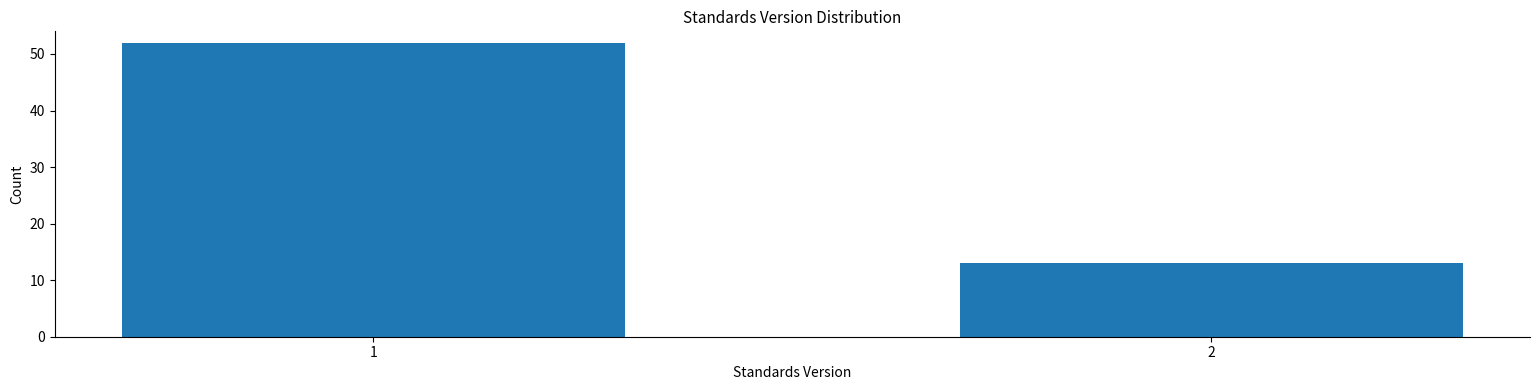

Reading left to right, what are all the values shown in this chart?

52	13